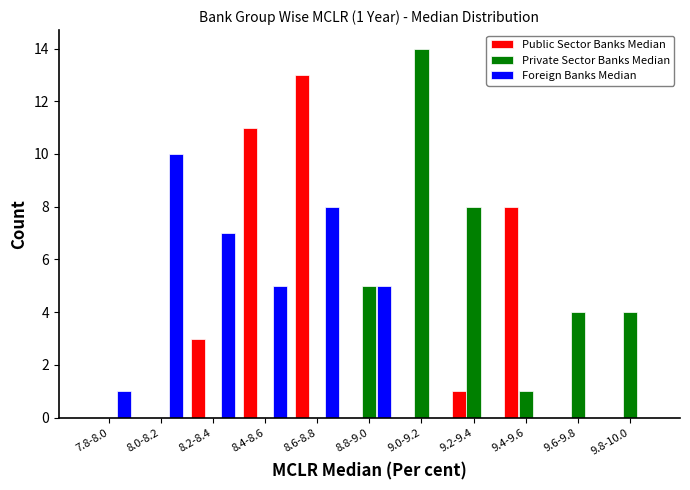

What is the sum of the Foreign Banks Median values at 9.8-10.0 and 8.6-8.8?

8